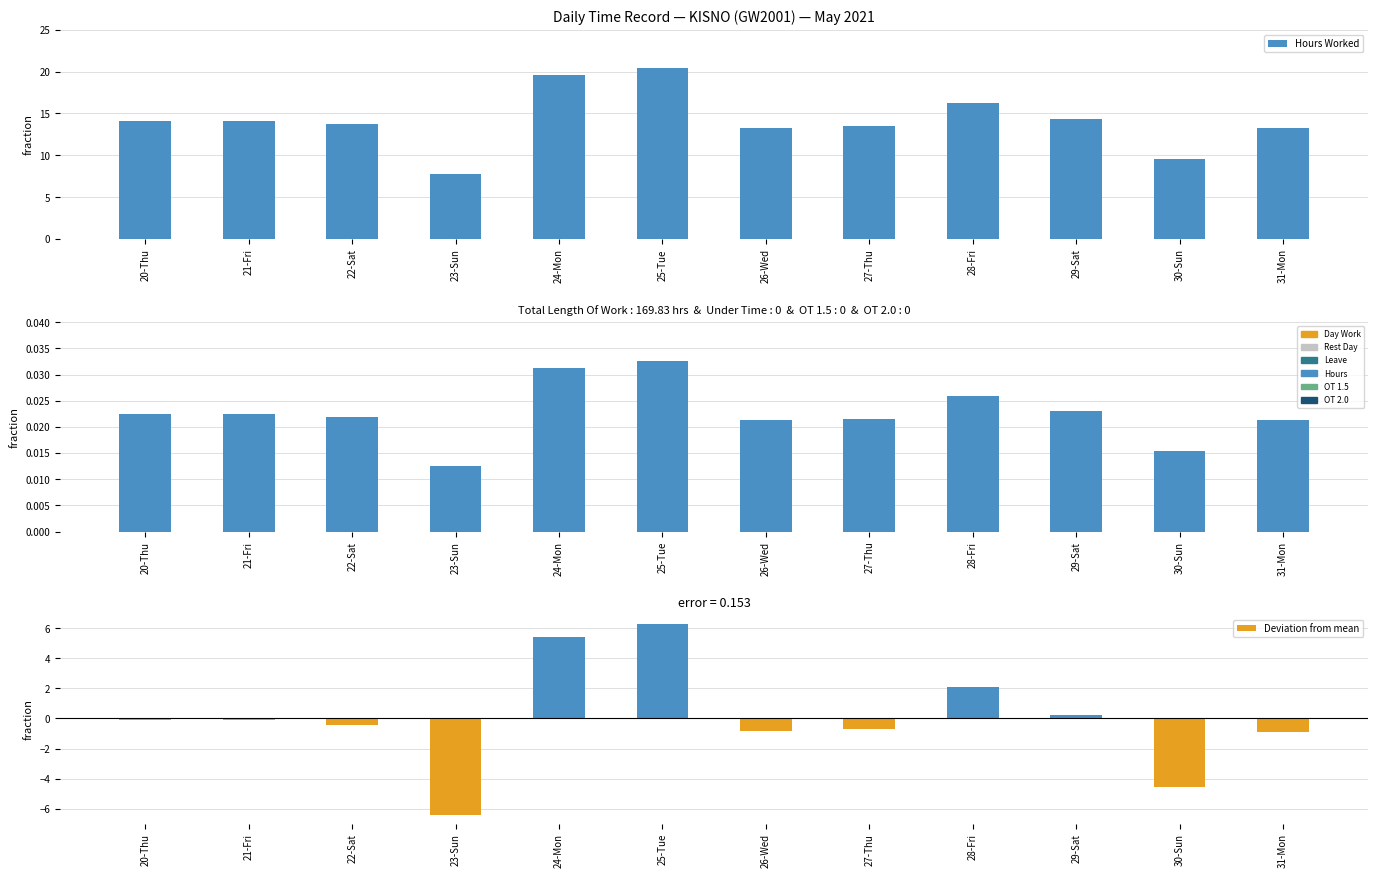

Reading right to left, list all the values displayed in this chart.

Hours Worked: 31-Mon=13.3	30-Sun=9.6	29-Sat=14.4	28-Fri=16.2	27-Thu=13.5	26-Wed=13.3	25-Tue=20.4	24-Mon=19.6	23-Sun=7.8	22-Sat=13.7	21-Fri=14.1	20-Thu=14.1
Hours Worked (normalized): 31-Mon=0.0	30-Sun=0.0	29-Sat=0.0	28-Fri=0.0	27-Thu=0.0	26-Wed=0.0	25-Tue=0.0	24-Mon=0.0	23-Sun=0.0	22-Sat=0.0	21-Fri=0.0	20-Thu=0.0
Deviation from mean: 31-Mon=-0.9	30-Sun=-4.5	29-Sat=0.2	28-Fri=2.1	27-Thu=-0.7	26-Wed=-0.9	25-Tue=6.3	24-Mon=5.4	23-Sun=-6.4	22-Sat=-0.4	21-Fri=-0.1	20-Thu=-0.1